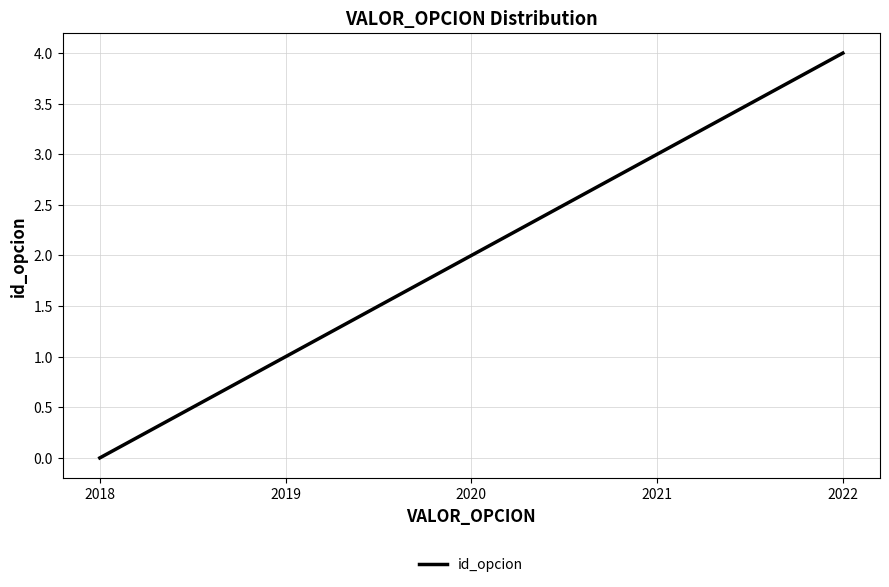

How many lines are shown in the chart?

1